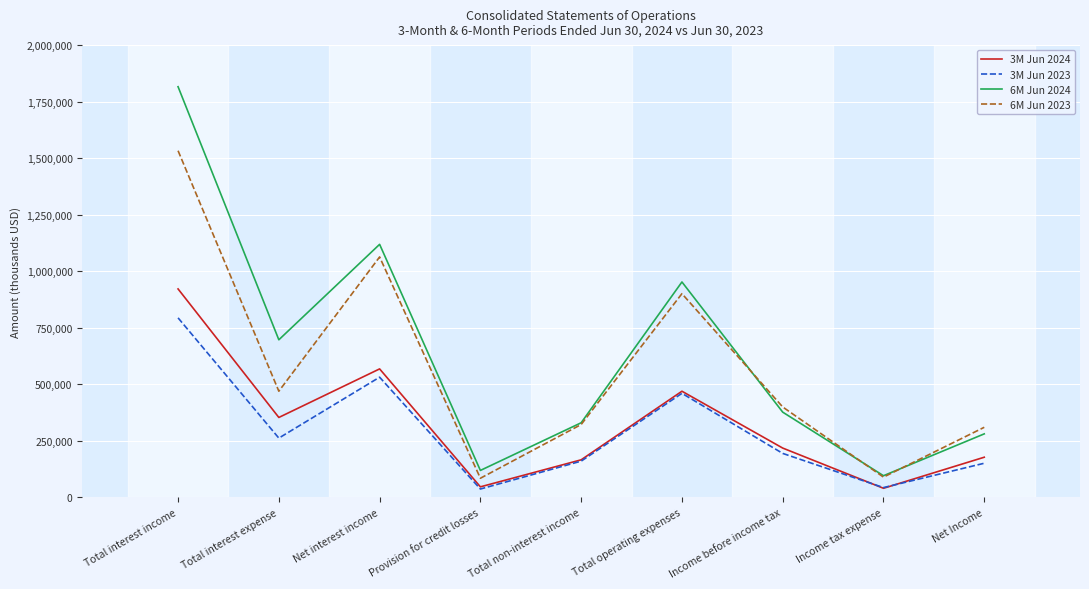

What is the approximate value of 3M Jun 2024 at Total interest income, to the nearest 100?

921900